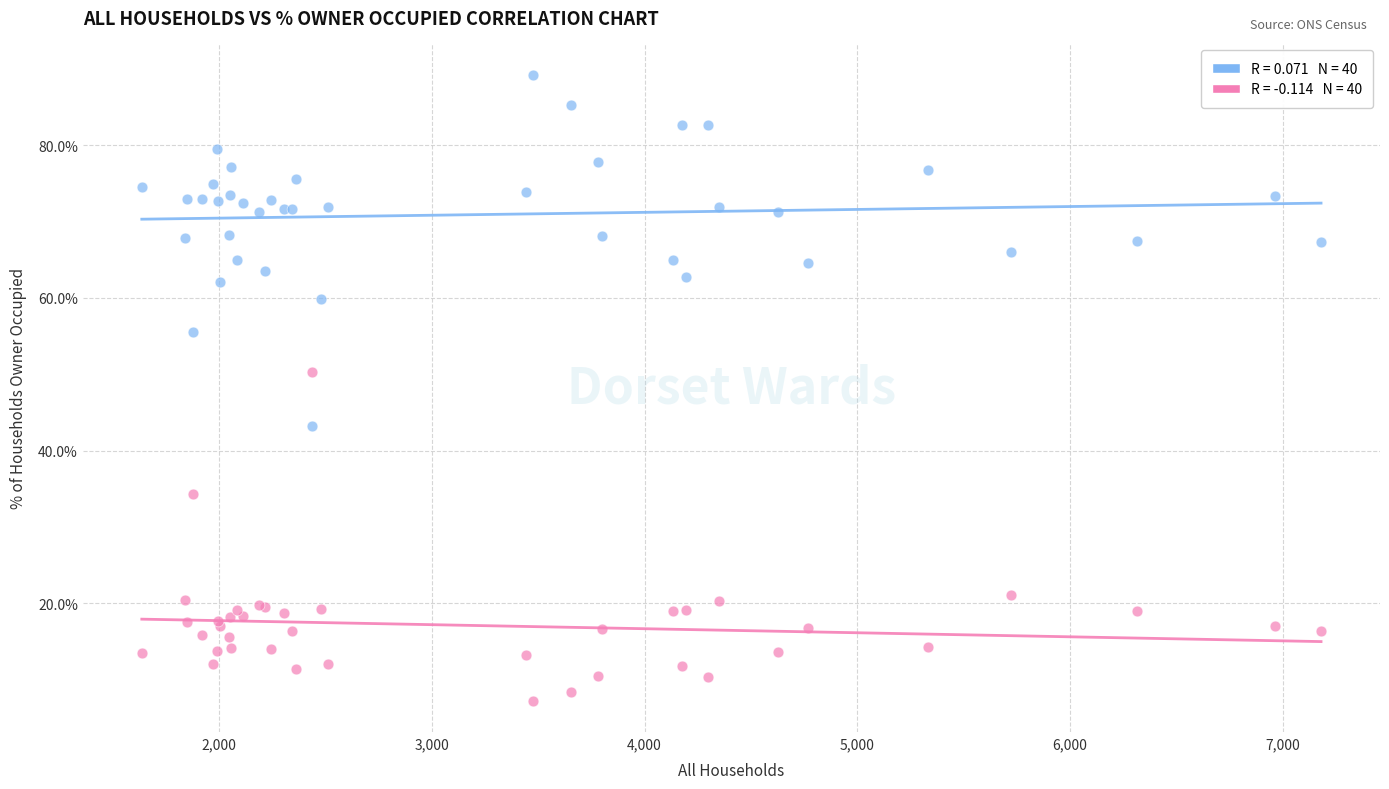

Across all series, what Y value is closest to 48?

50.3